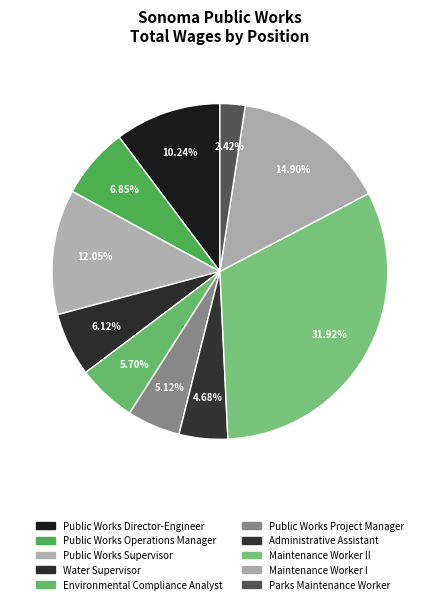

The Water Supervisor slice represents 19% of the pie. True or false?

False